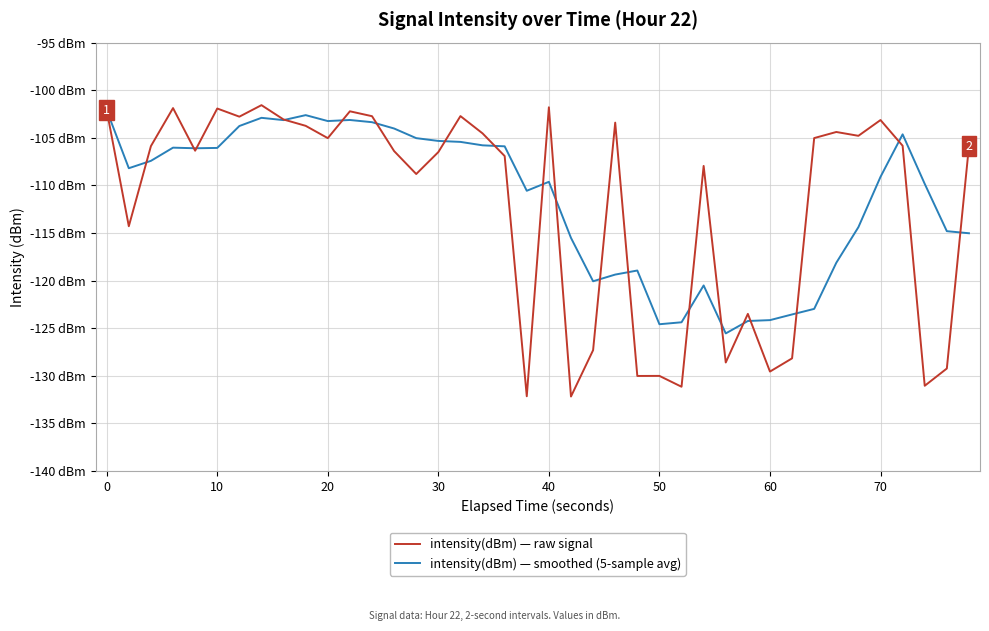

Does the chart have visible grid lines?

Yes